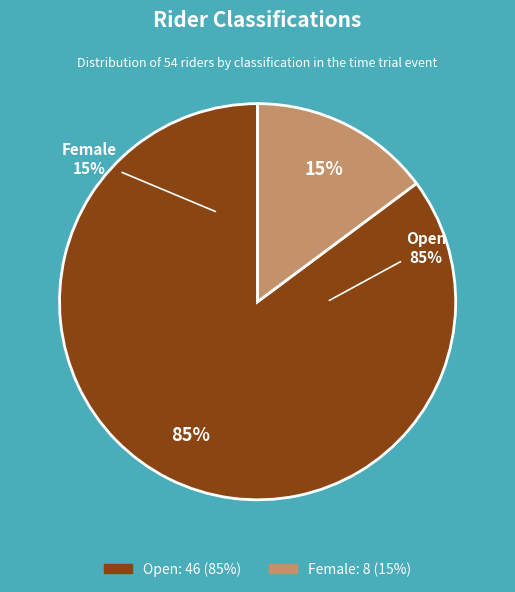

Is there a majority slice in this chart?

Yes